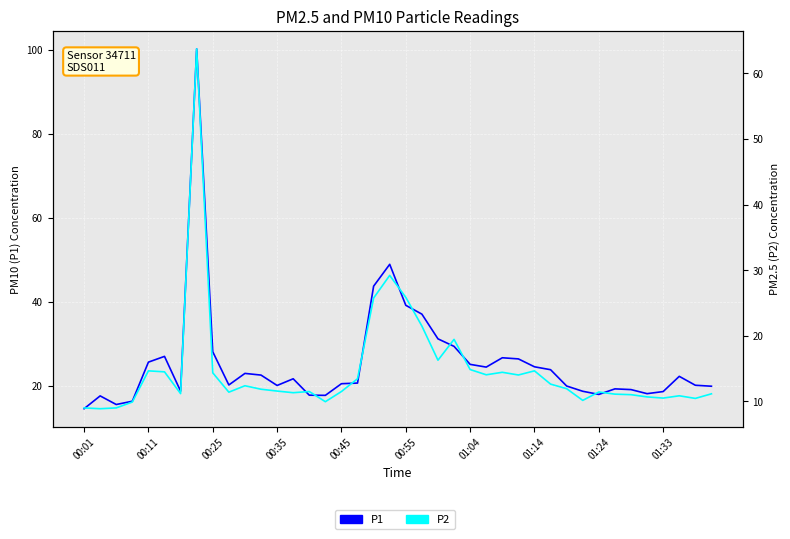

What is the maximum value for P1?

100.2